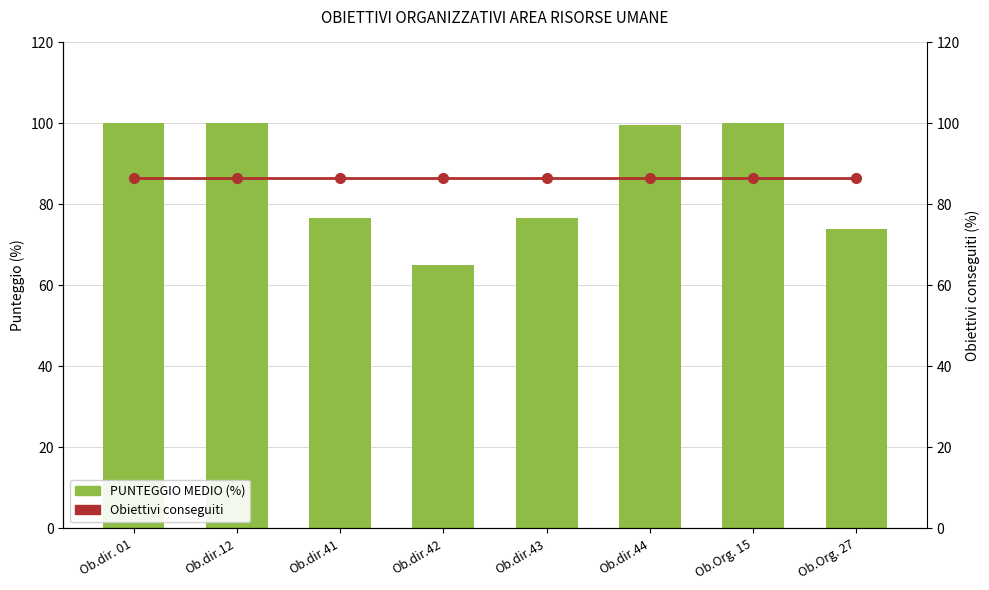

Which has a higher value, Ob.dir. 01 or Ob.dir.44?

Ob.dir. 01